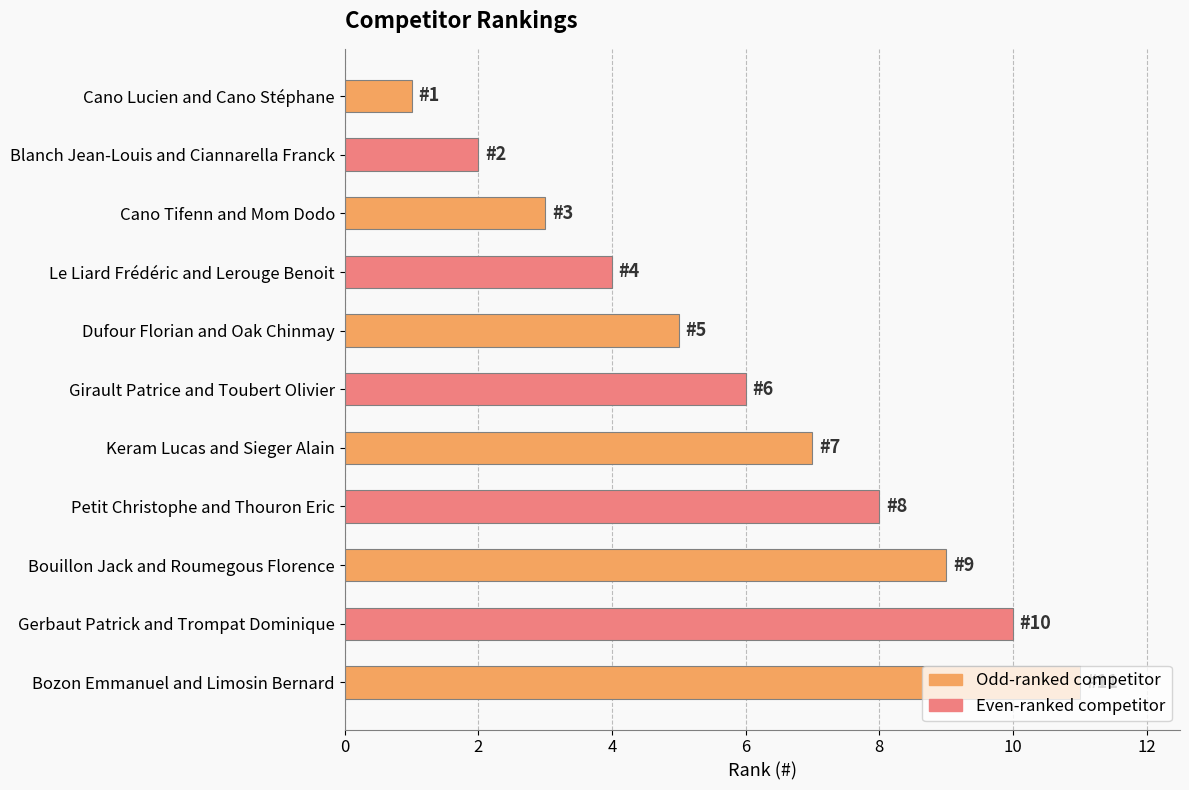

What is the difference between the maximum and minimum values?

10